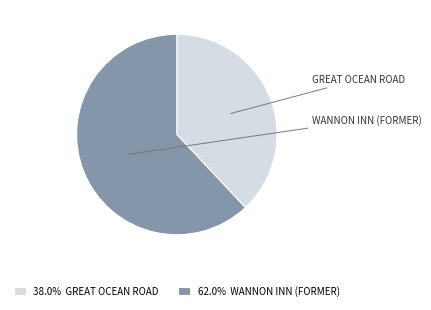

How many slices are in this pie chart?

2